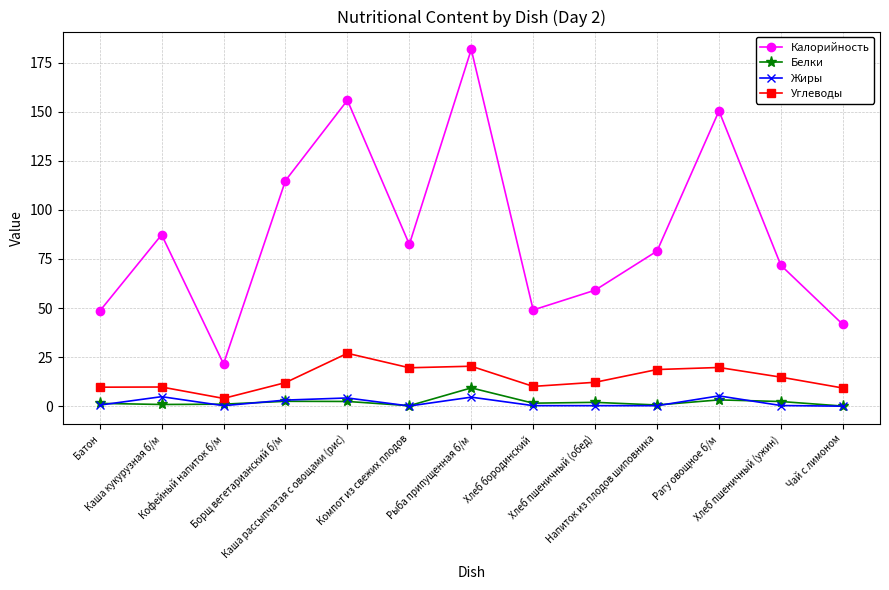

Is the value of Белки at Компот из свежих плодов greater than the value of Углеводы at Компот из свежих плодов?

No